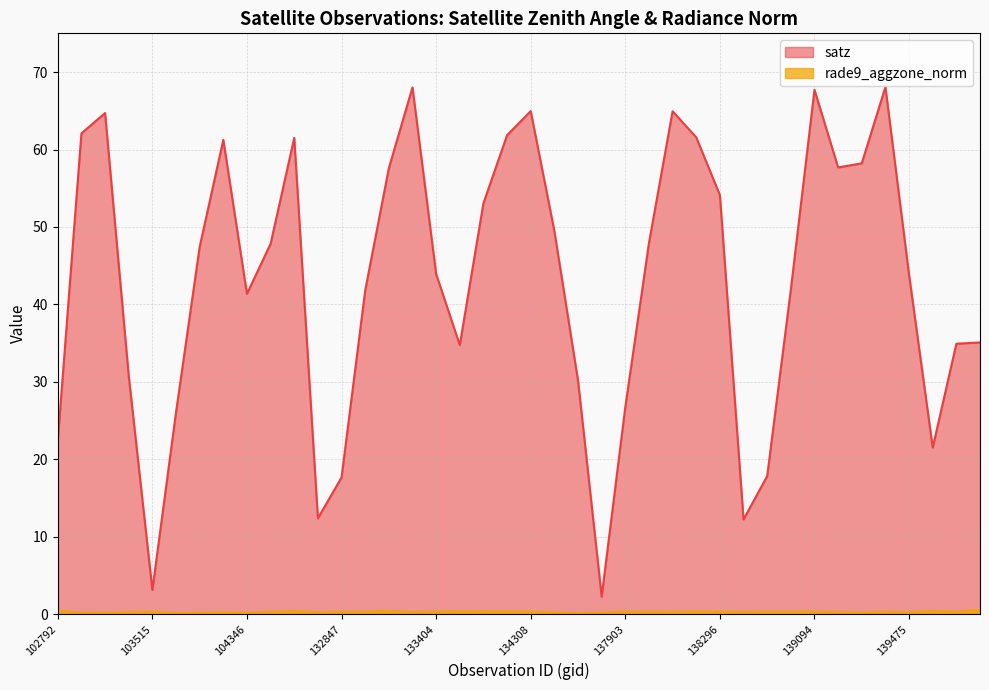

What is the average value of the satz series?

43.0